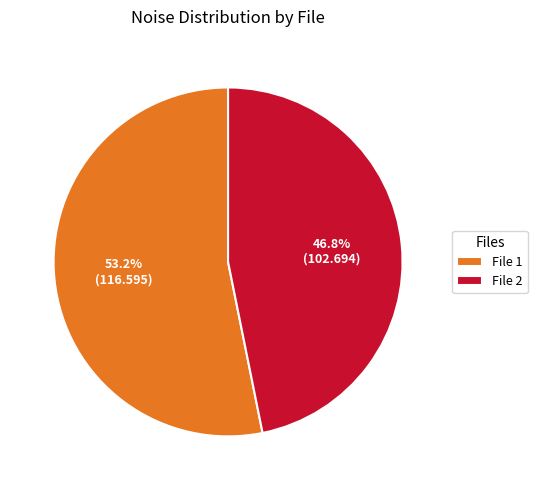

Which category has the biggest portion of the pie?

File 1